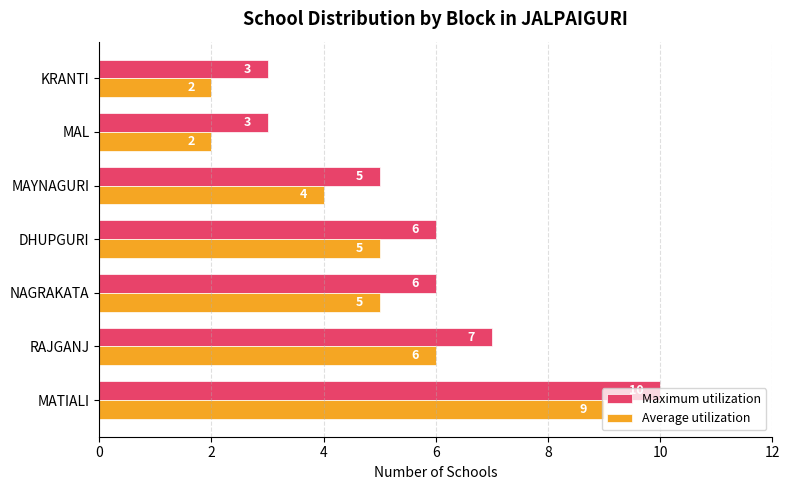

At DHUPGURI, list the series in order from smallest to largest.

Average utilization, Maximum utilization